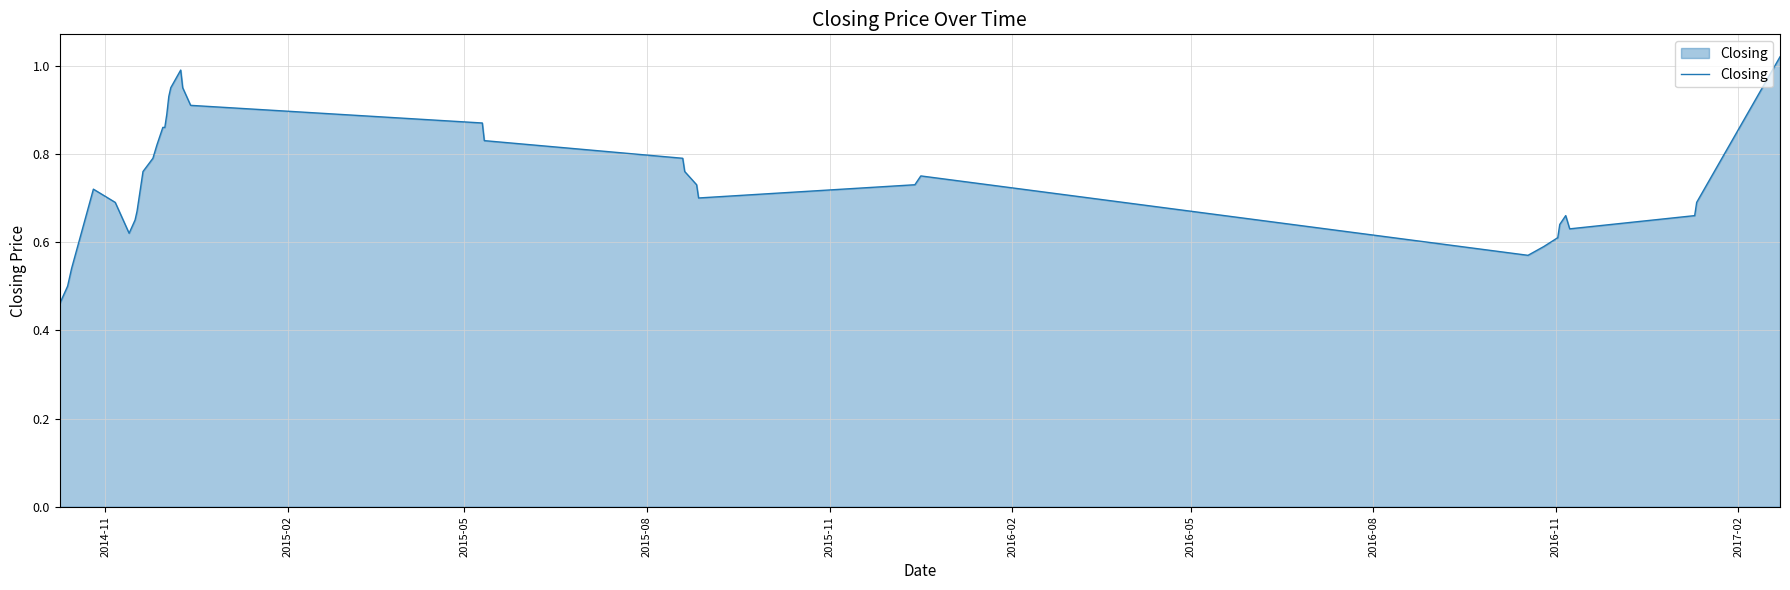

How many lines are shown in the chart?

1